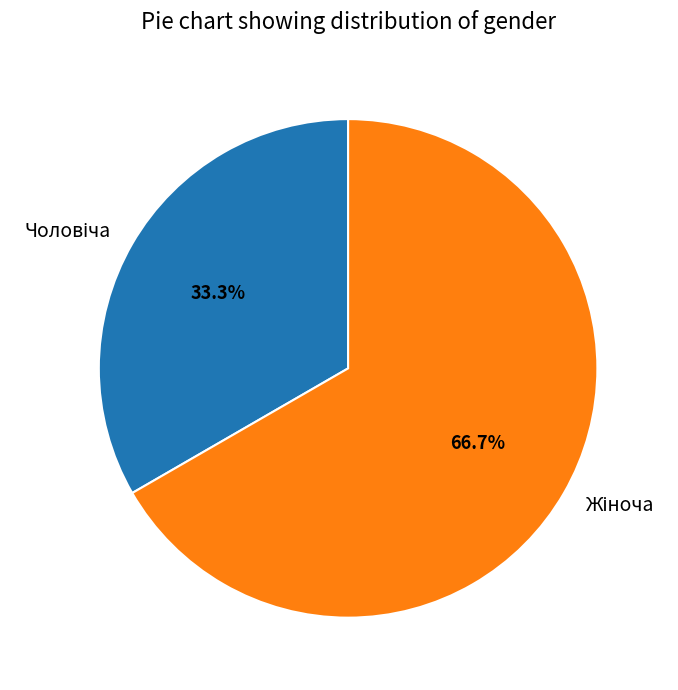

Count the number of slices in the pie.

2